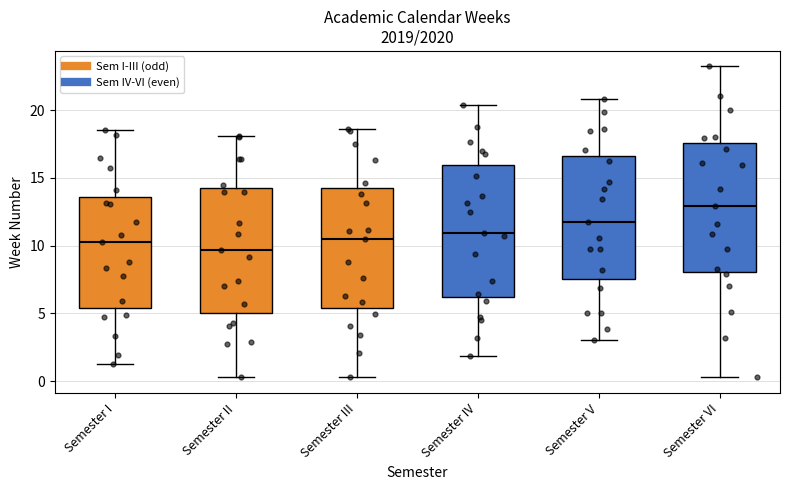

Reading left to right, read every box against the y-axis: the position of its median line, the range the box covers, and the ends of its whiskers. The values are not printed on the chart, so give them approximately, as read against the axis.

Semester I: median 10.5, box 5.5 to 13.5, whiskers 1.0 to 18.5
Semester II: median 9.5, box 5.0 to 14.0, whiskers 0.5 to 18.0
Semester III: median 10.5, box 5.5 to 14.0, whiskers 0.5 to 18.5
Semester IV: median 11.0, box 6.0 to 16.0, whiskers 2.0 to 20.5
Semester V: median 11.5, box 7.5 to 16.5, whiskers 3.0 to 21.0
Semester VI: median 13.0, box 8.0 to 17.5, whiskers 0.5 to 23.0